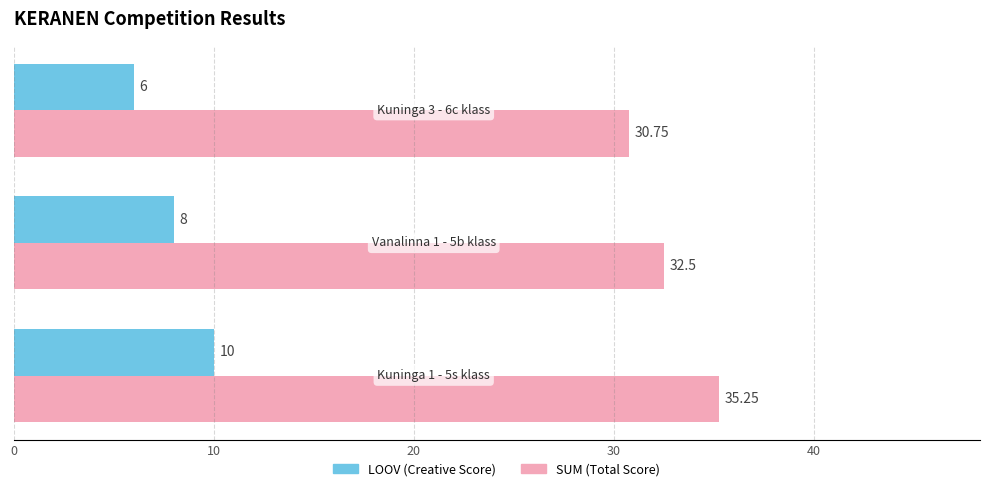

How many data points does each series have?

3